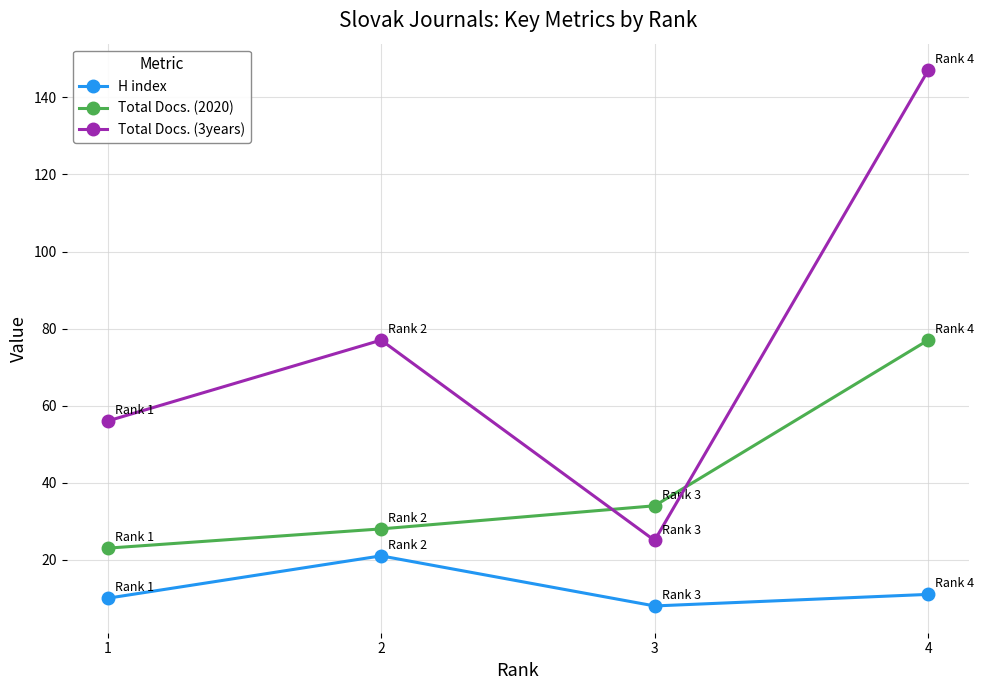

What is the difference between the highest and lowest values at 3?

26